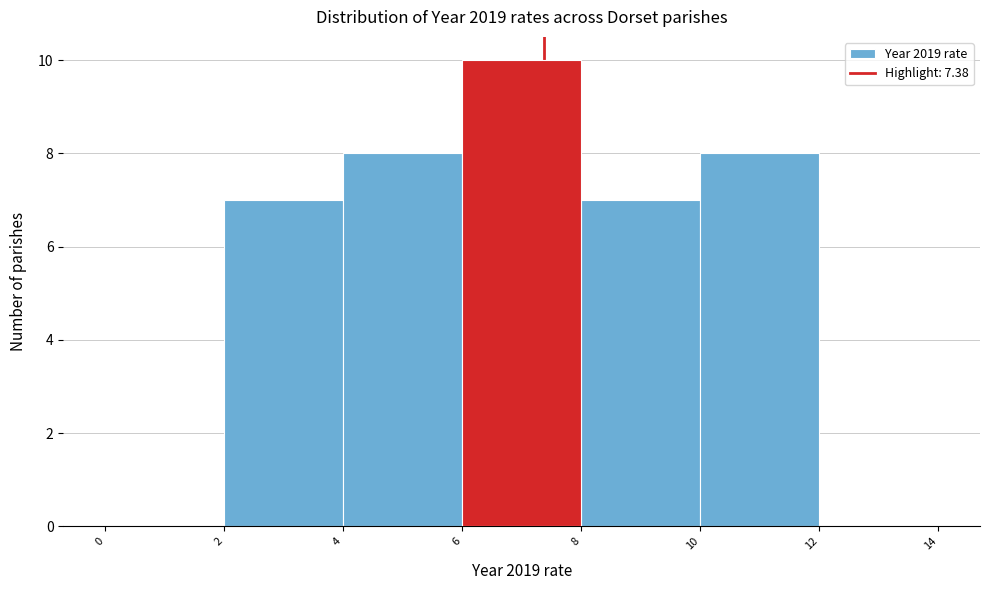

Over which range of the x-axis is the bar tallest?

6 to 8